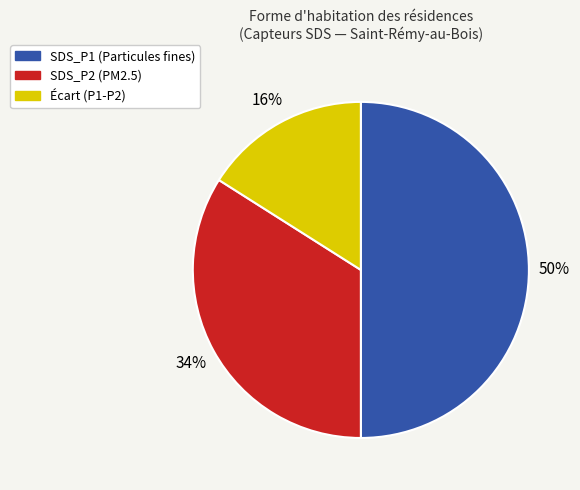

To the nearest percent, what is the difference between the largest and smallest slice percentages?

34%